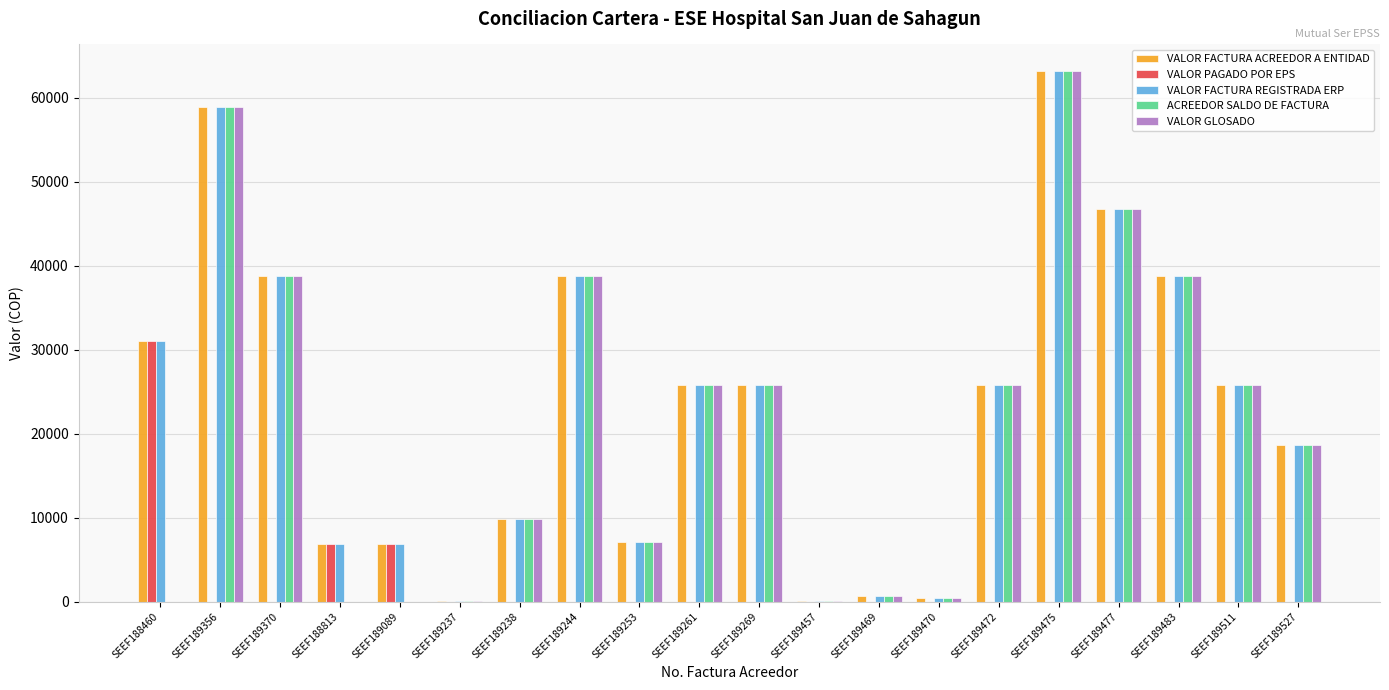

How many distinct data groups are displayed?

5